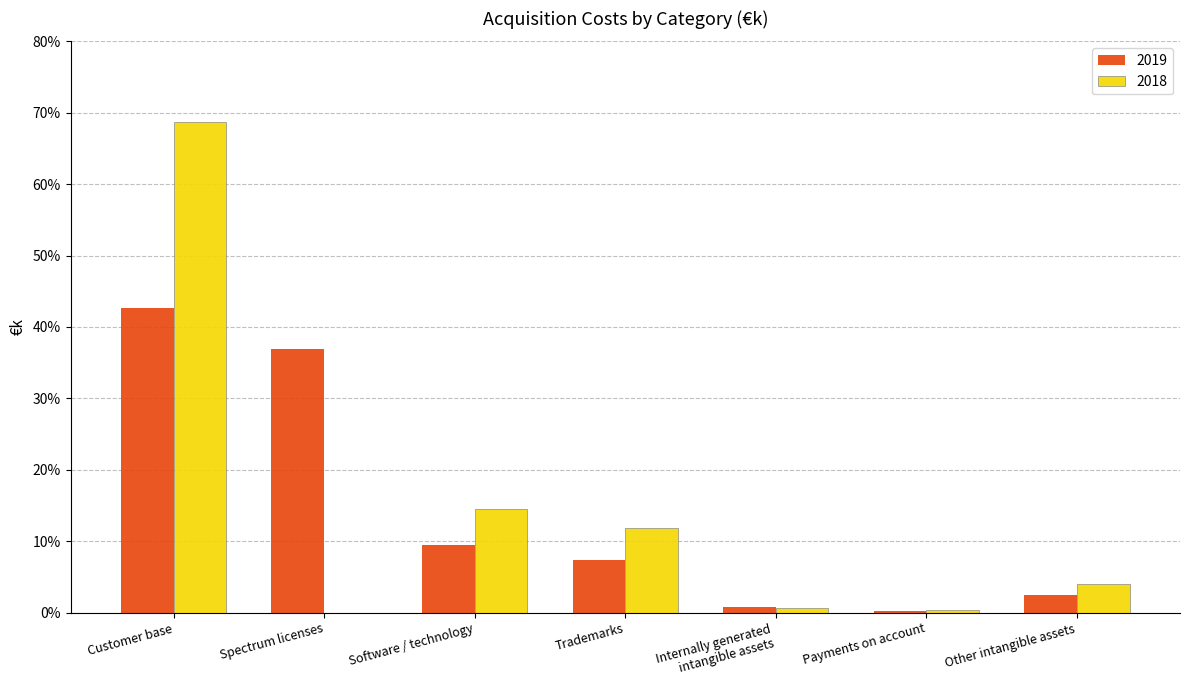

Is the value of 2018 at Software / technology greater than the value of 2019 at Other intangible assets?

Yes